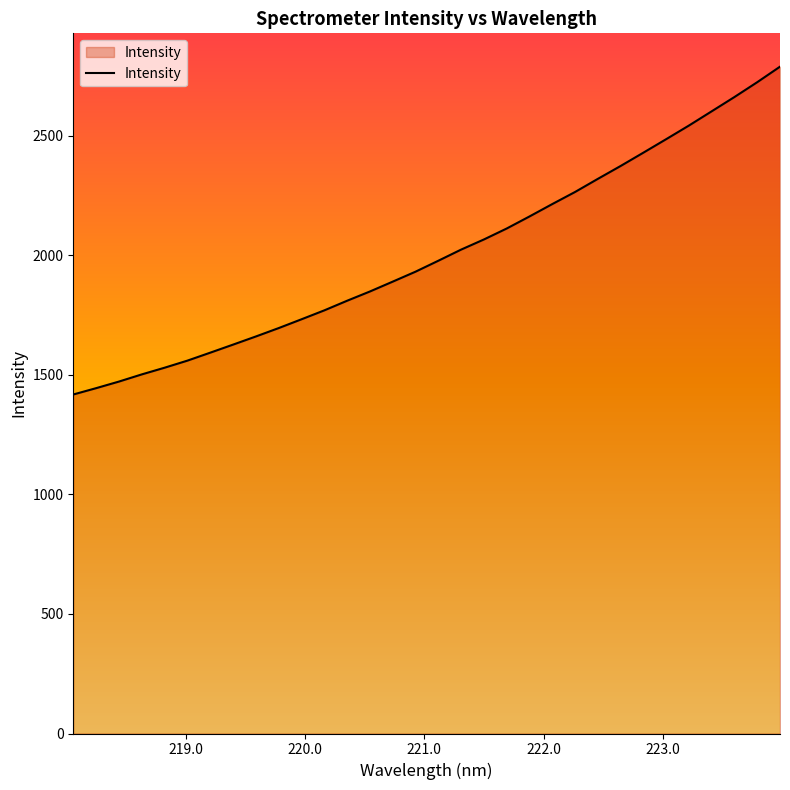

What is the maximum value shown in the chart?

2787.9